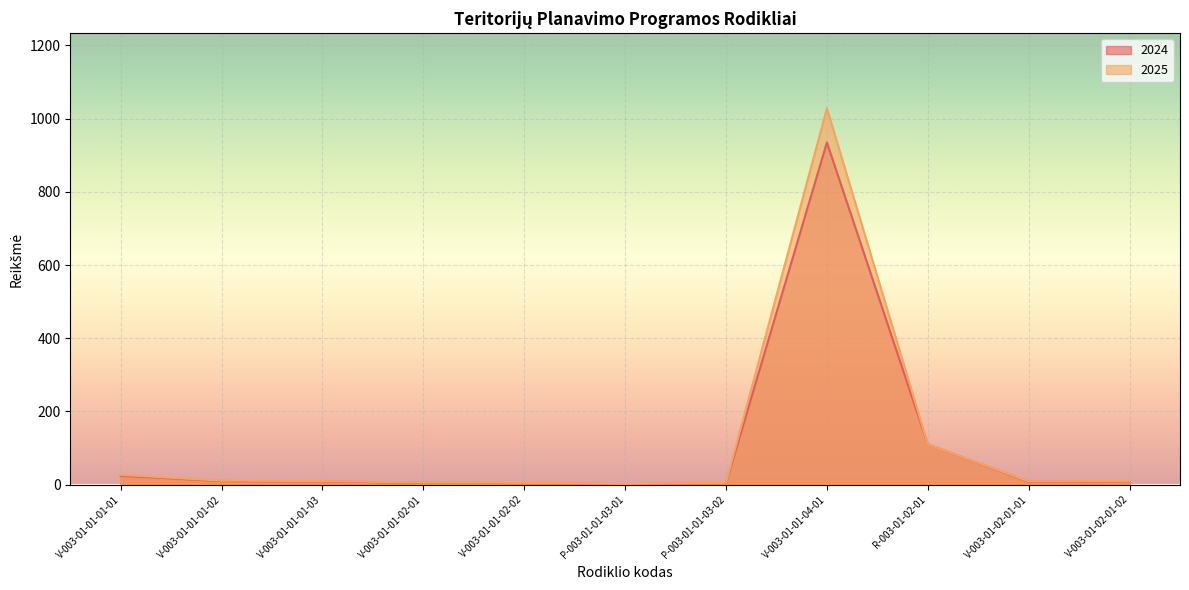

How many interior local peaks does the 2024 series have?

1